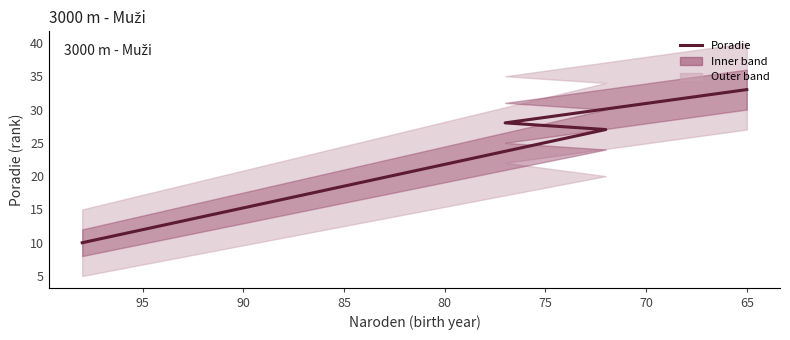

What is the value of the 1st point from the left?

10